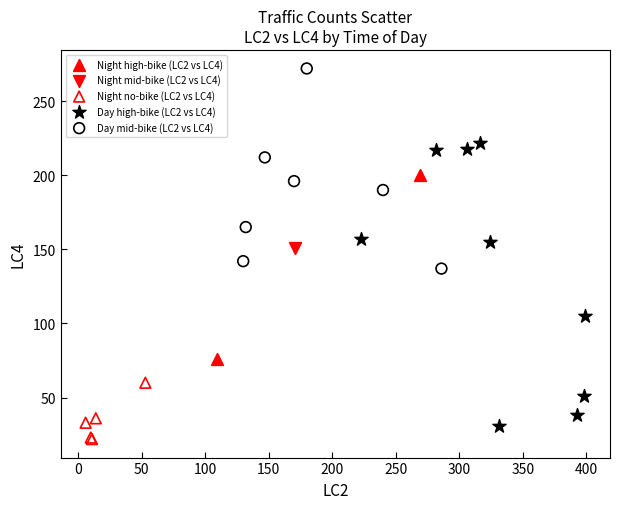

Which series contains the lowest Y value?

Night no-bike (LC2 vs LC4)